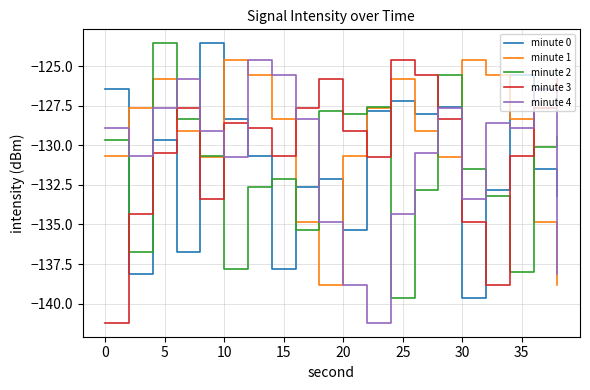

How many times do minute 1 and minute 2 cross each other?

8